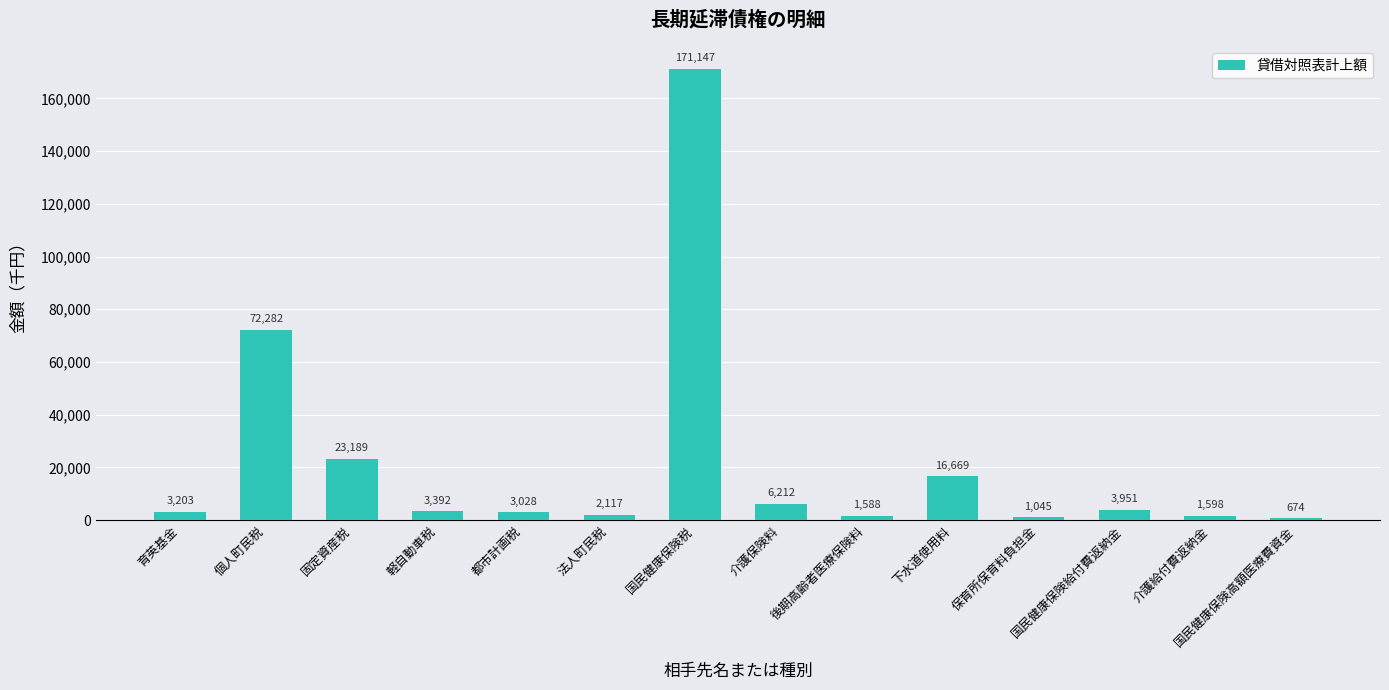

What is the value of the 1st bar from the left?

3203